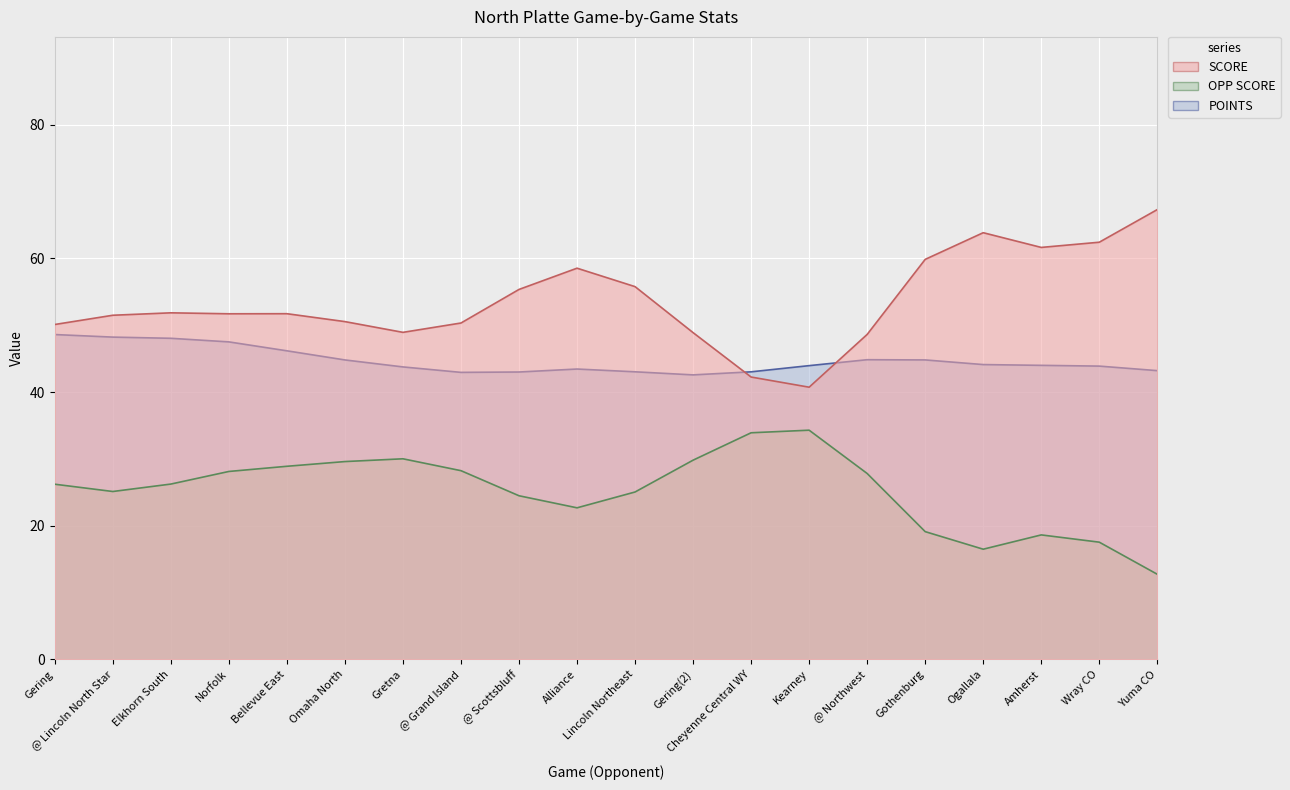

Which series changed the most between Norfolk and @ Northwest?

SCORE